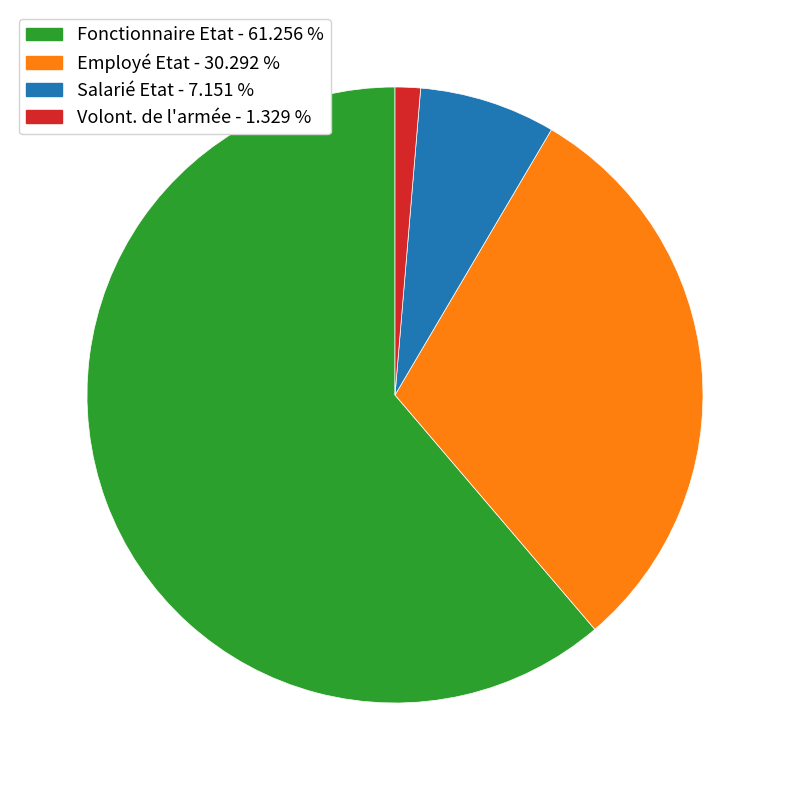

Combined, do Fonctionnaire Etat - 61.256 % and Employé Etat - 30.292 % account for over 50%?

Yes